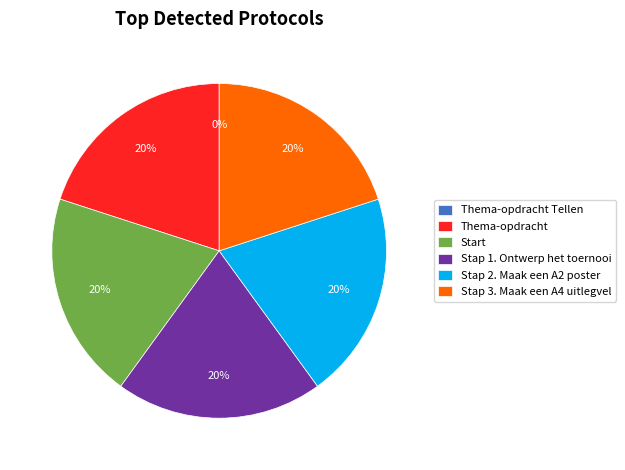

To the nearest percent, what is the combined percentage of Stap 3. Maak een A4 uitlegvel and Stap 2. Maak een A2 poster?

40%